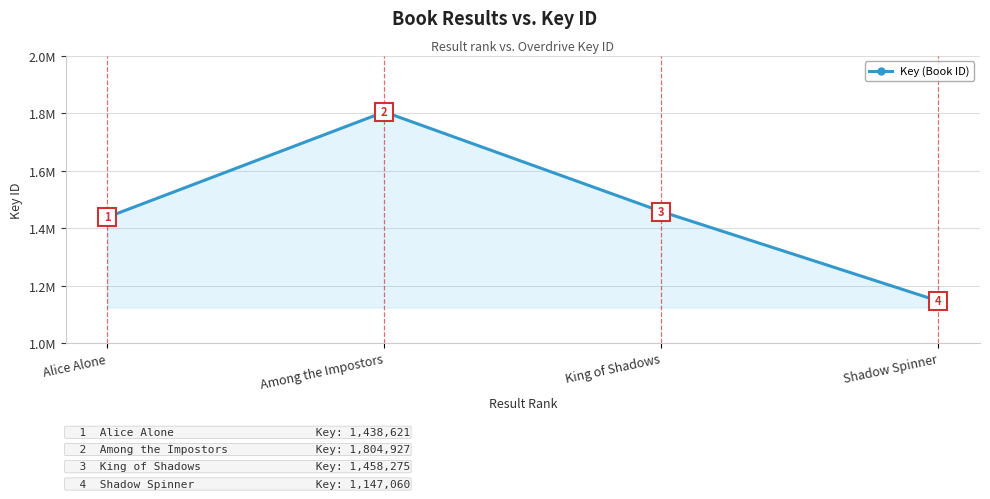

Does the chart have visible grid lines?

Yes